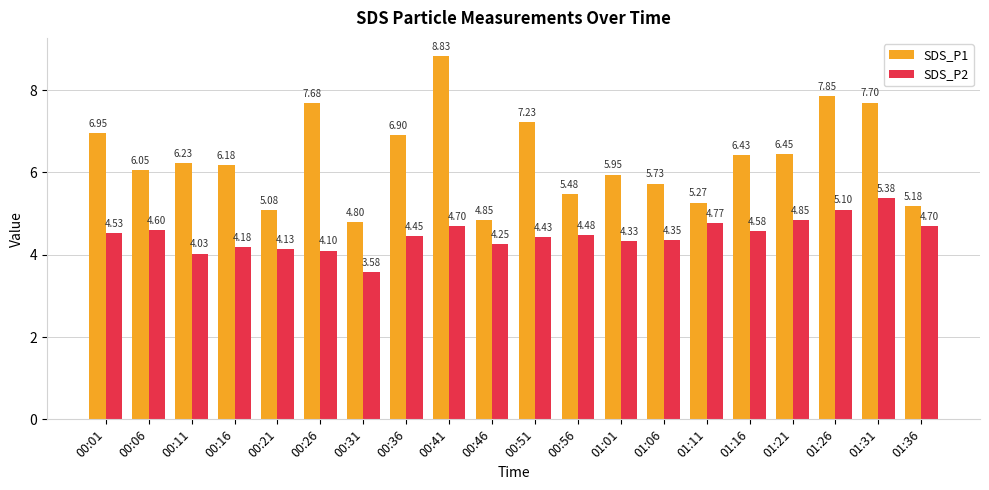

What is the greatest value displayed?

8.8